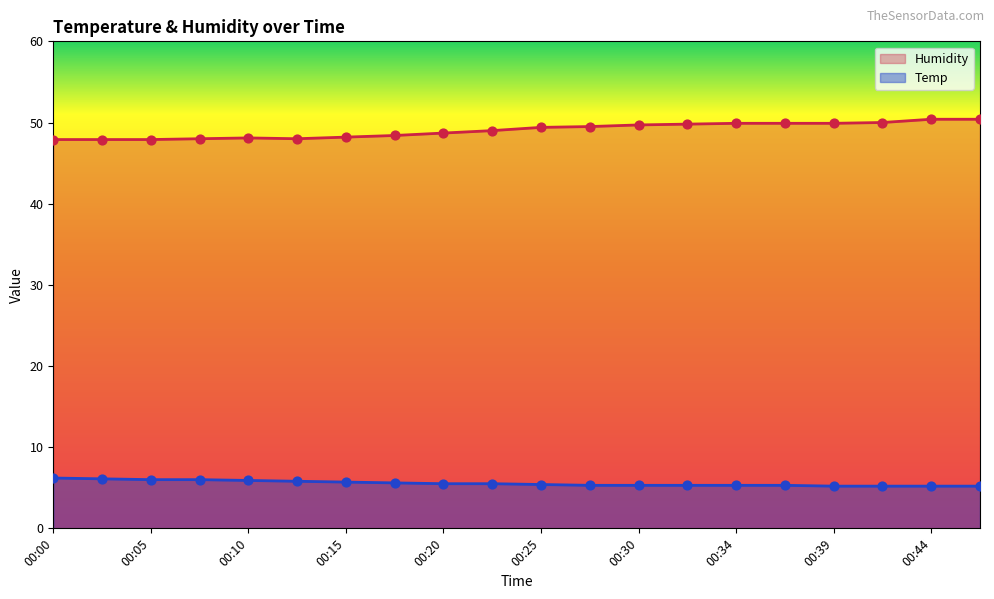

At how many categories does at least one series exceed 16?

20